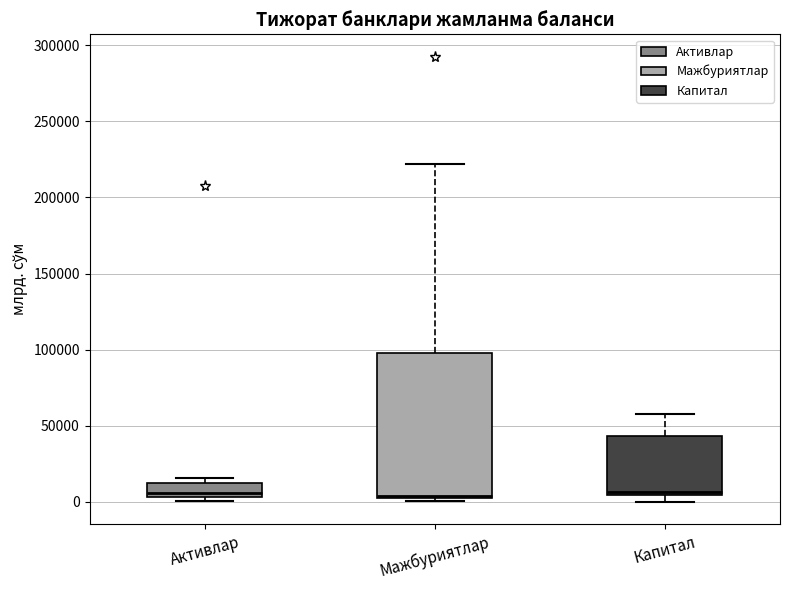

Where is the upper edge of the box for Мажбуриятлар on the y-axis? The values are not printed on the chart, so give them approximately, as read against the axis.

100000